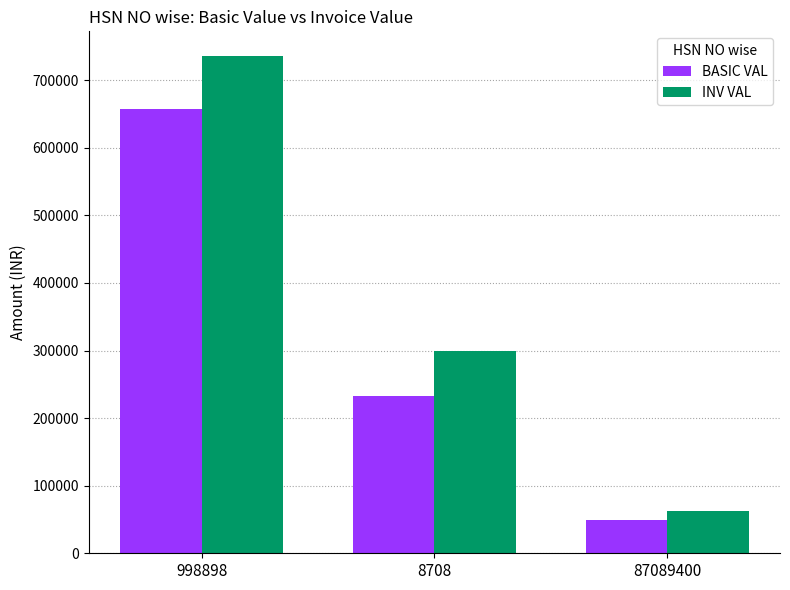

Read the BASIC VAL value at 87089400.

48721.0